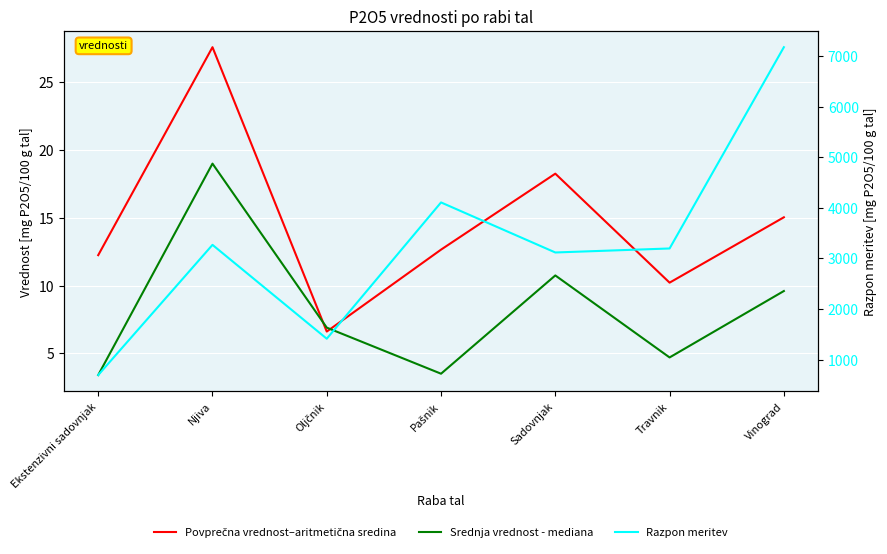

Reading right to left, what are all the values shown in this chart?

Povprečna vrednost–aritmetična sredina: 15.0	10.2	18.3	12.7	6.6	27.6	12.2
Srednja vrednost - mediana: 9.6	4.7	10.8	3.5	6.9	19.0	3.4
Razpon meritev: 7170.9	3197.4	3118.3	4106.4	1415.7	3268.8	698.3